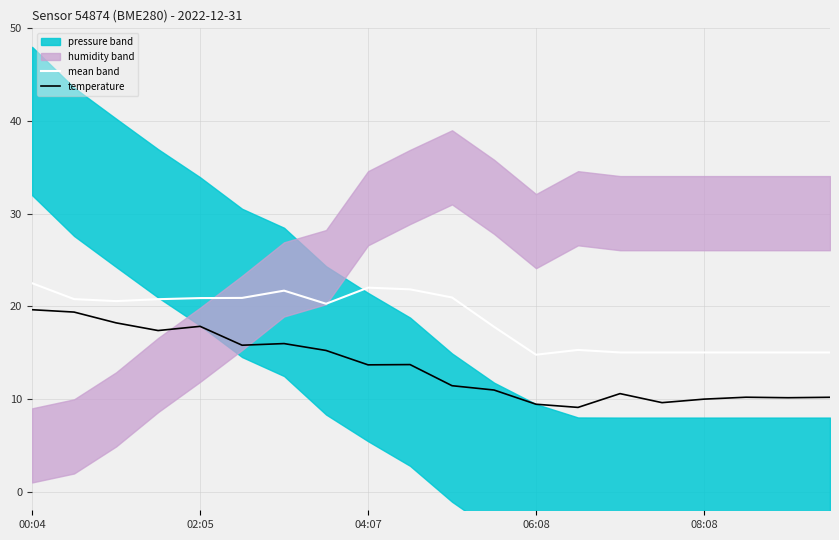

How many data points in mean band are above 20?

11